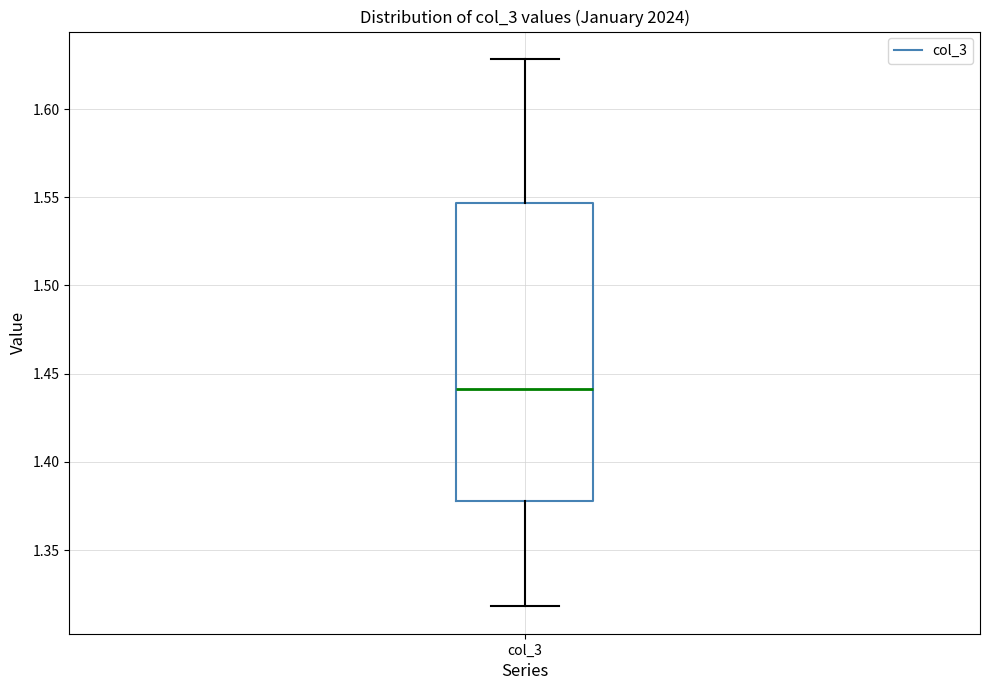

Read this box plot against the y-axis: the position of the median line, the range covered by the box, and the ends of both whiskers. The values are not printed on the chart, so give them approximately, as read against the axis.

median 1.440, box 1.380 to 1.545, whiskers 1.320 to 1.630